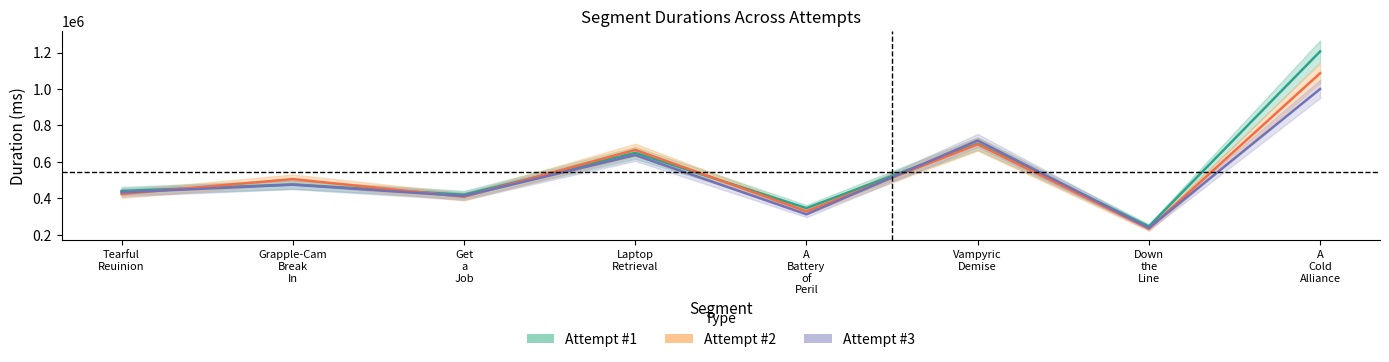

How many values in the Attempt #1 series are below 476722?

4